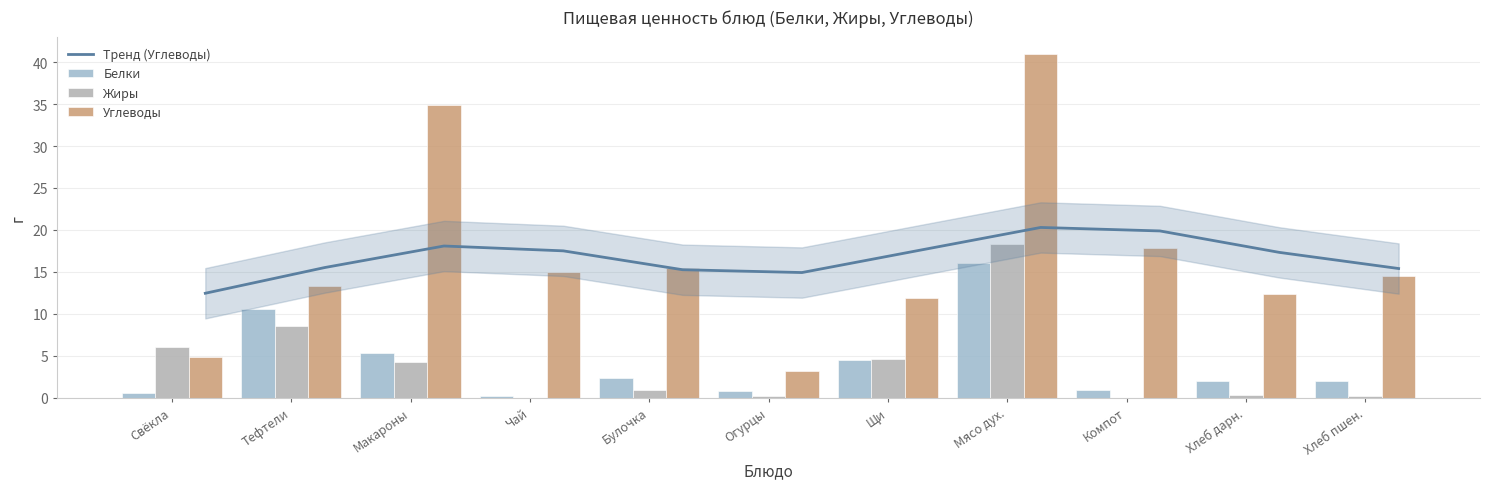

What is the spread (max minus min) of values at Булочка?

14.5